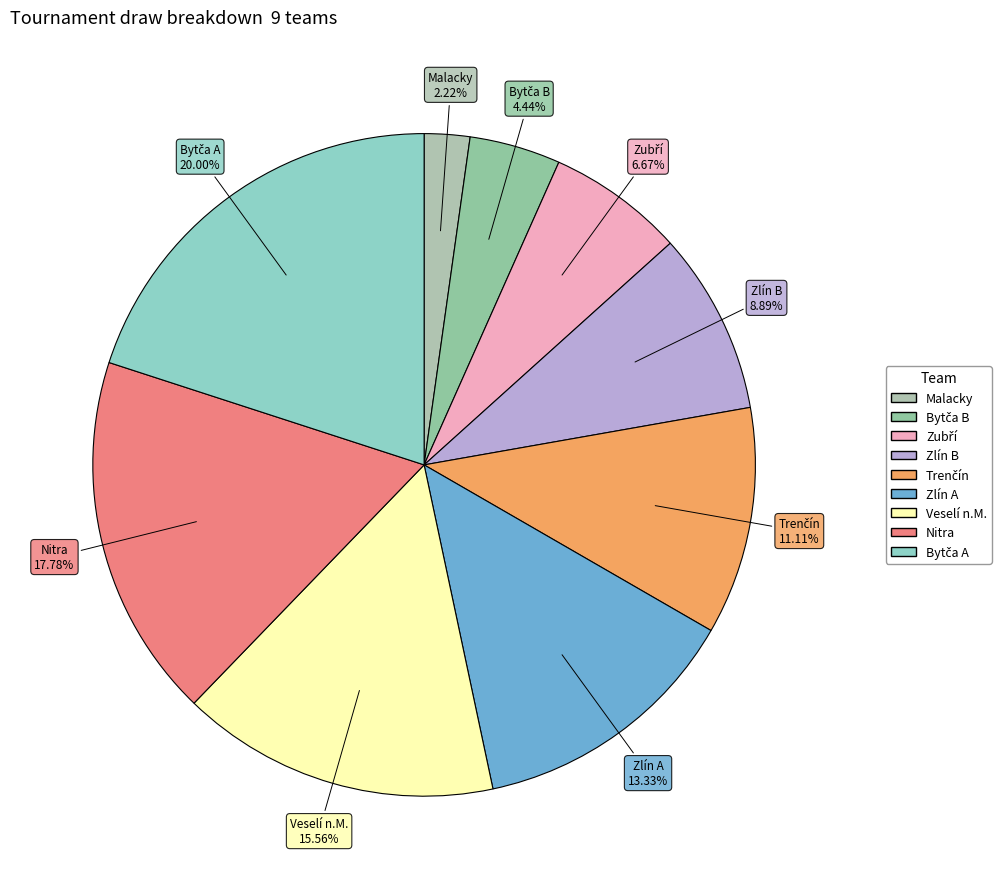

To the nearest percent, what is the difference between the largest and smallest slice percentages?

18%